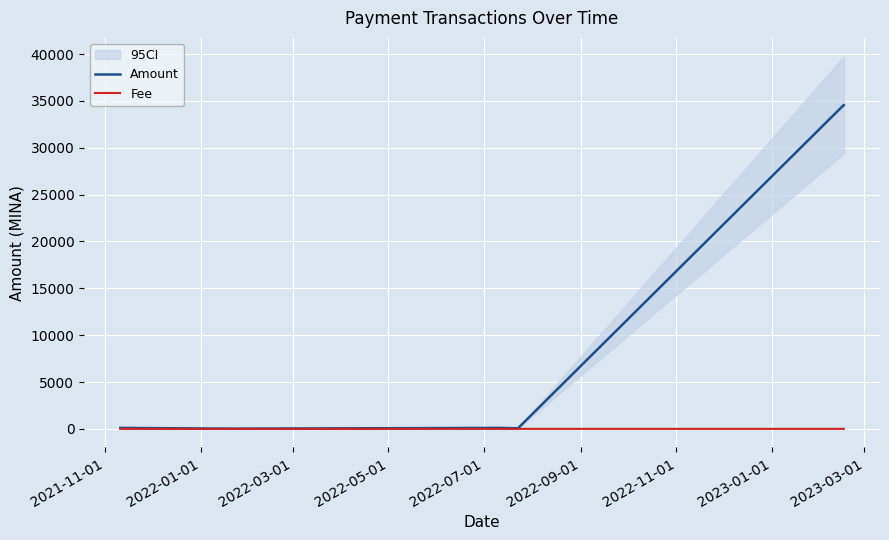

Is the value of Fee at 9 greater than the value of Amount at 2022-07-01?

No